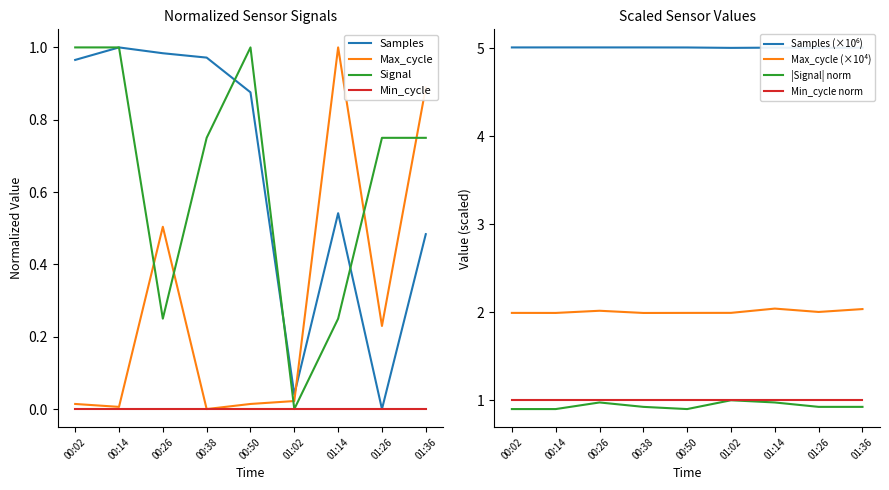

At which label is Samples closest to 0?

01:26